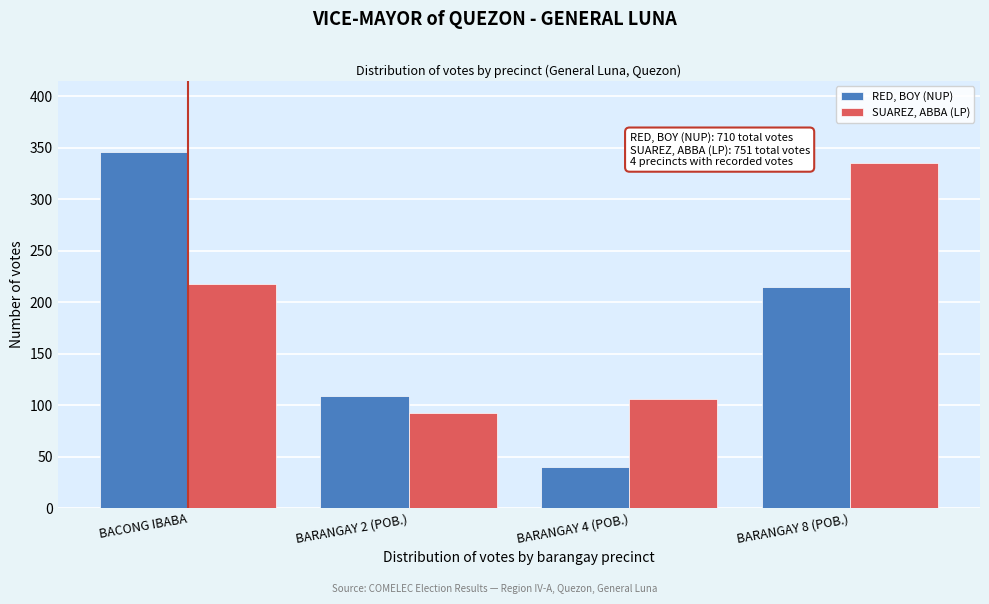

Reading left to right, extract all data points from this chart.

RED, BOY (NUP): BACONG IBABA=346	BARANGAY 2 (POB.)=109	BARANGAY 4 (POB.)=40	BARANGAY 8 (POB.)=215
SUAREZ, ABBA (LP): BACONG IBABA=218	BARANGAY 2 (POB.)=92	BARANGAY 4 (POB.)=106	BARANGAY 8 (POB.)=335